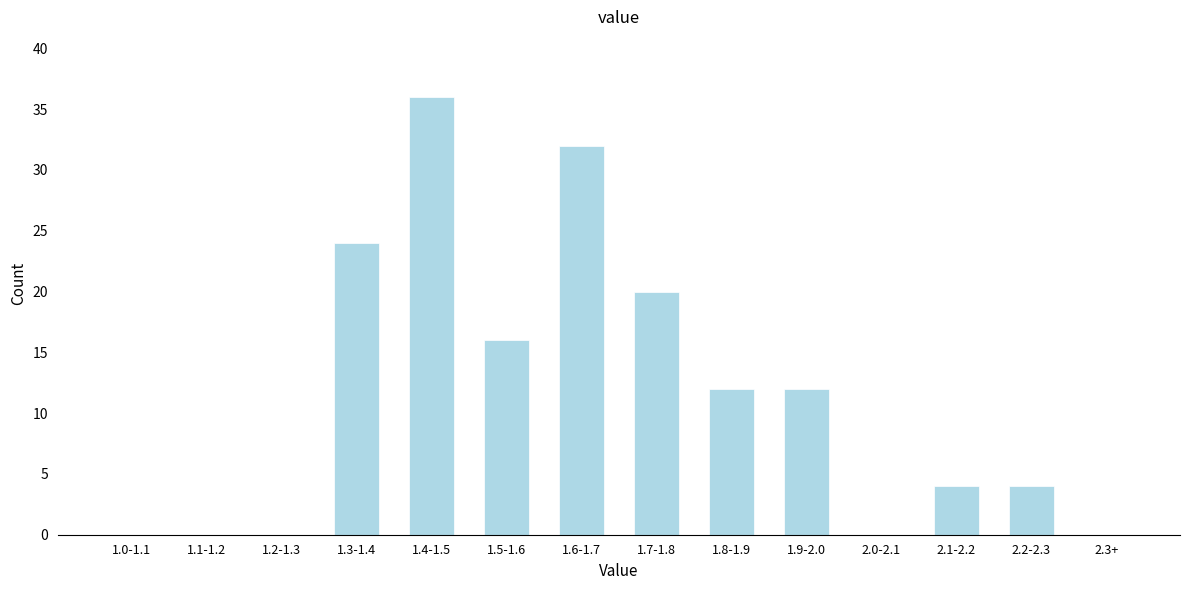

Which has a higher value, 1.5-1.6 or 2.3+?

1.5-1.6